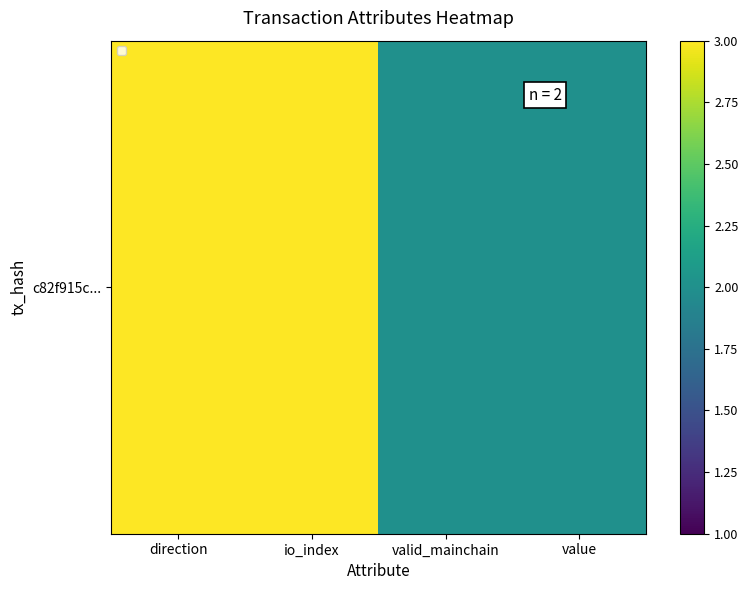

Which label corresponds to the smallest value in the chart?

valid_mainchain